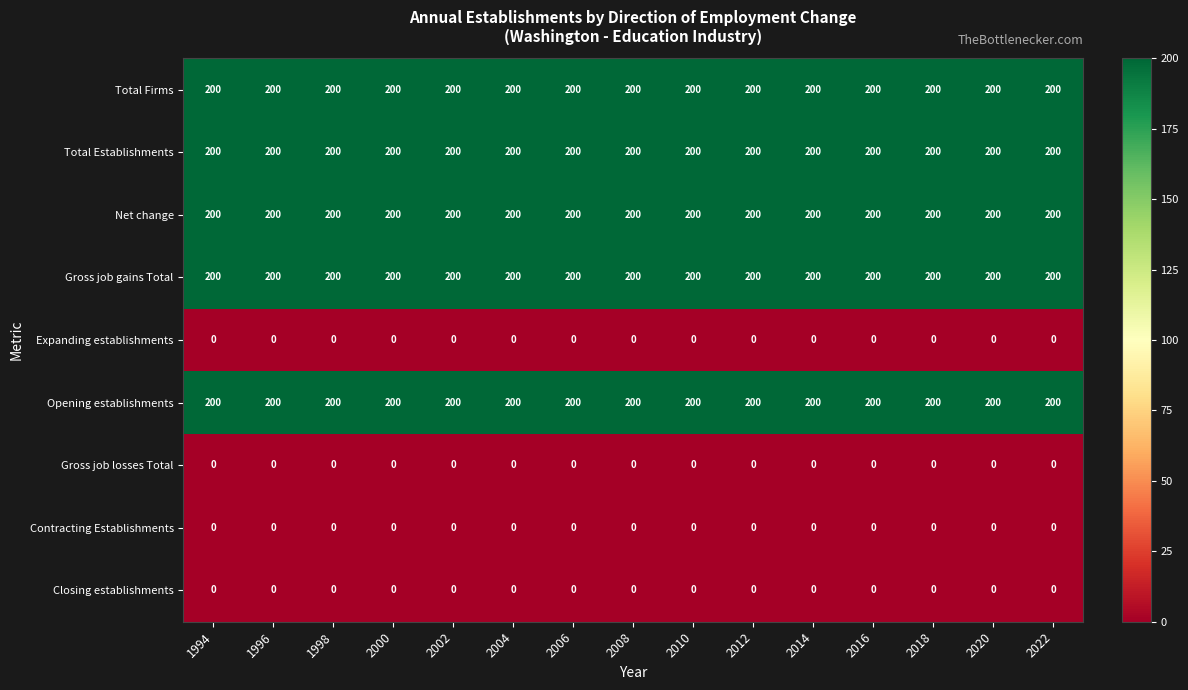

What is the sum of the Total Establishments values at 1994 and 2018?

400